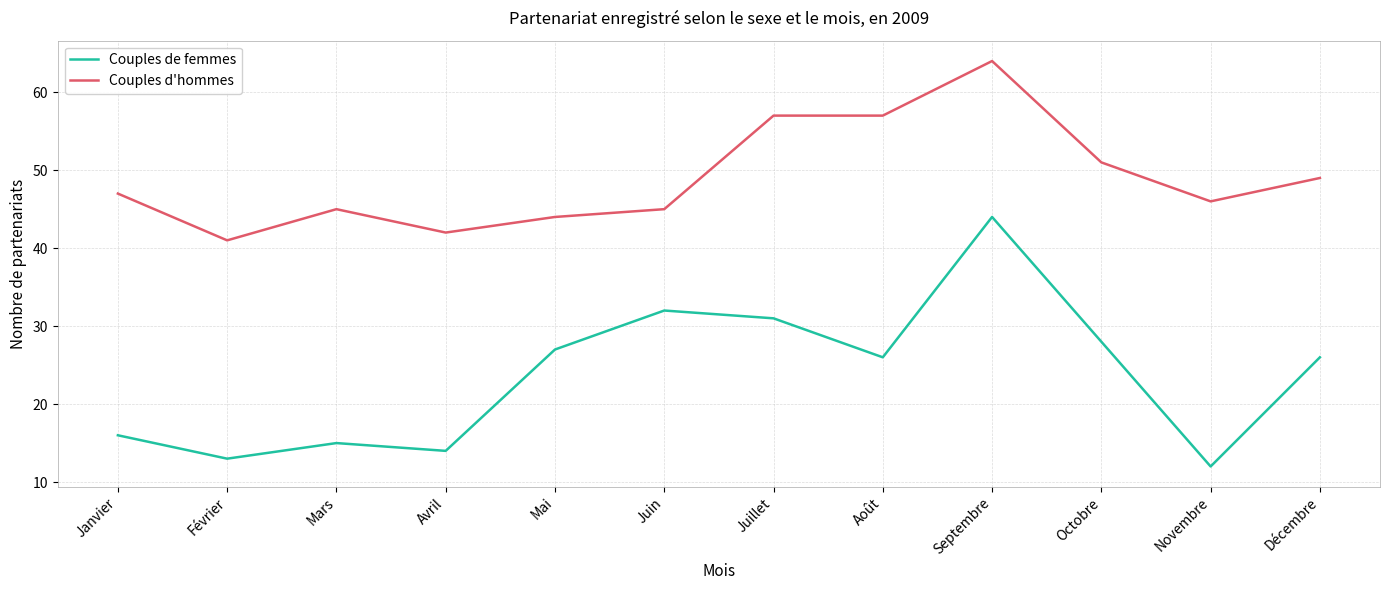

True or false: Couples de femmes and Couples d'hommes intersect in this chart.

False